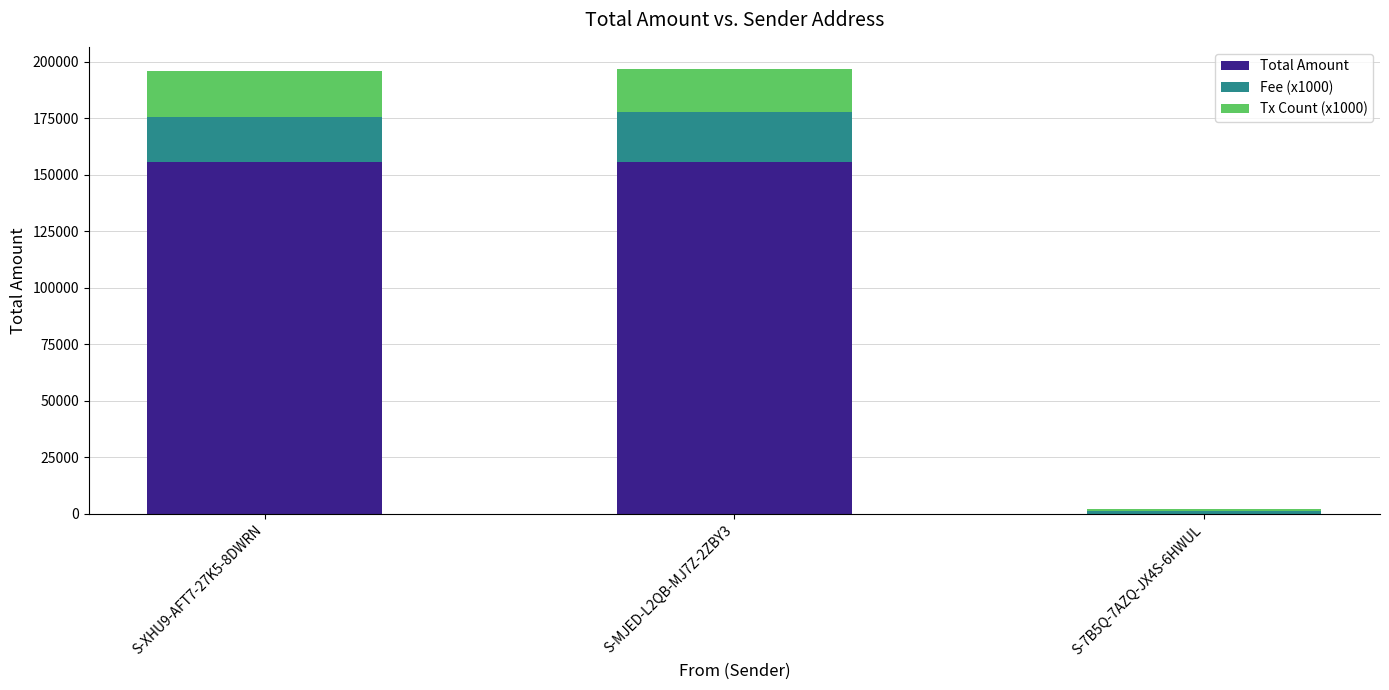

The value of Total Amount at S-MJED-L2QB-MJ7Z-2ZBY3 is 56149.6. True or false?

False